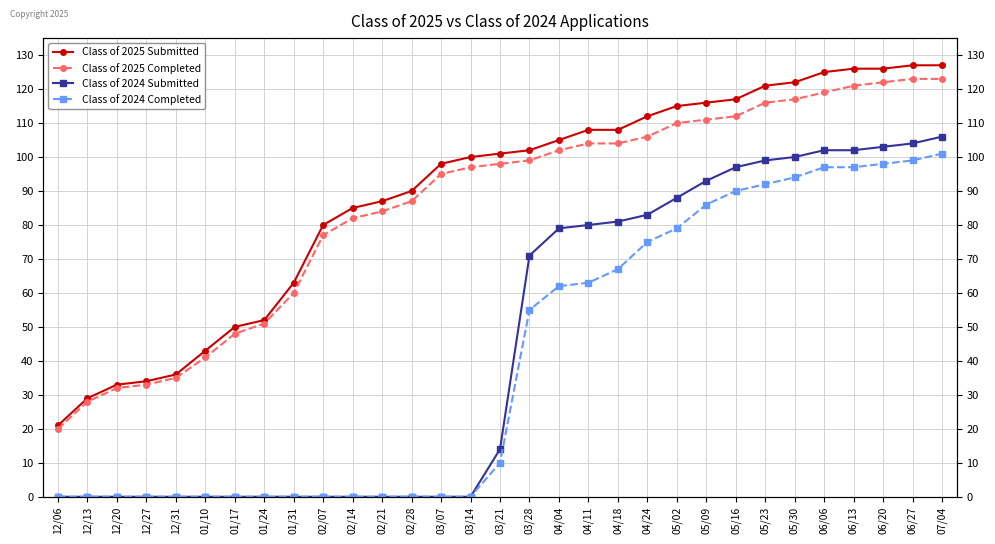

True or false: Class of 2025 Submitted and Class of 2024 Completed cross at least once.

False